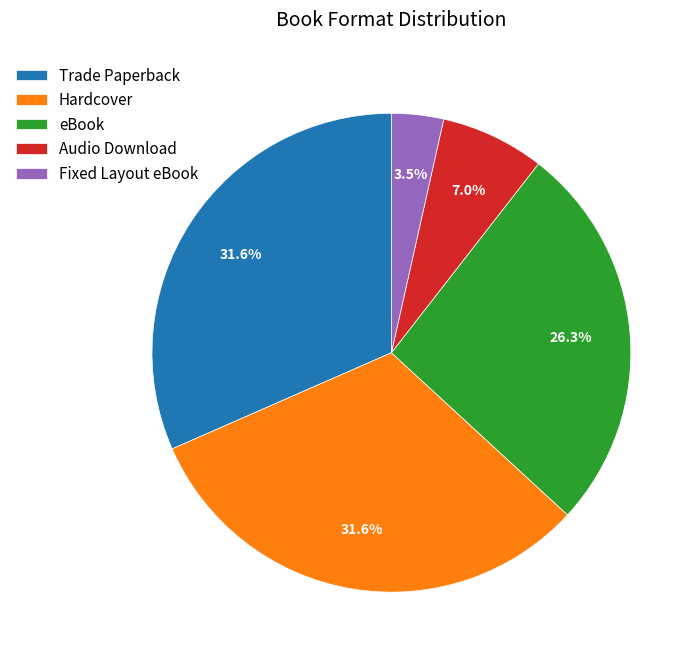

True or false: eBook accounts for 26% of the total.

True